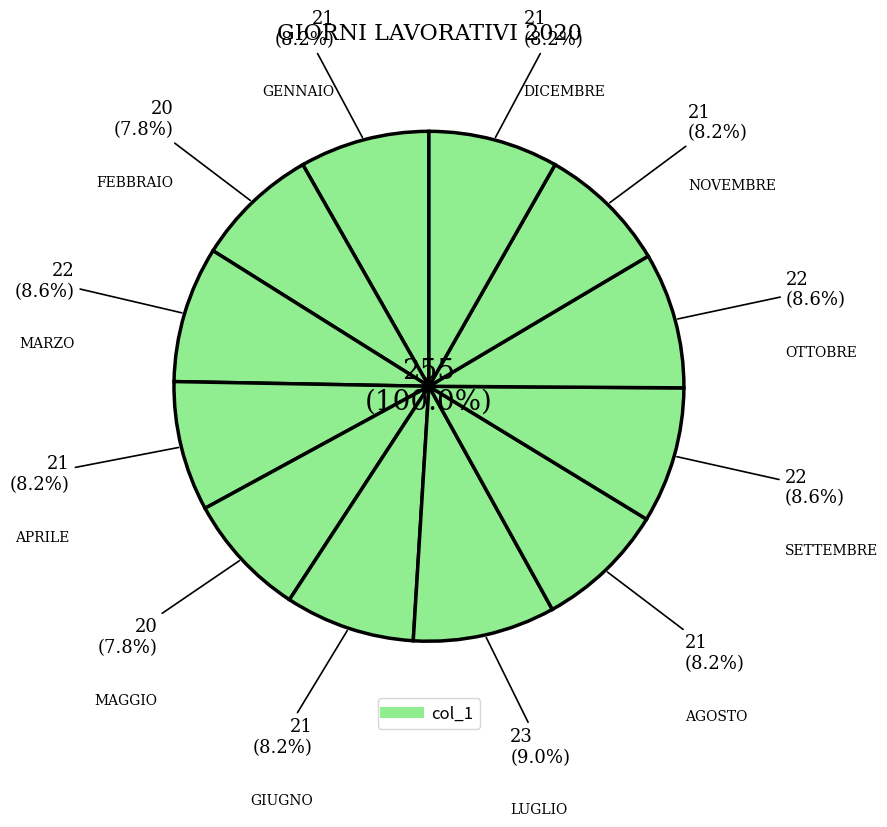

How many segments does this pie chart have?

12